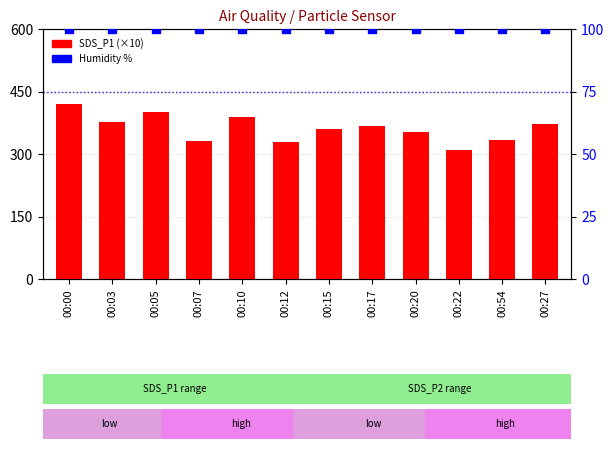

Which series has the largest Y range (max minus min)?

SDS_P1